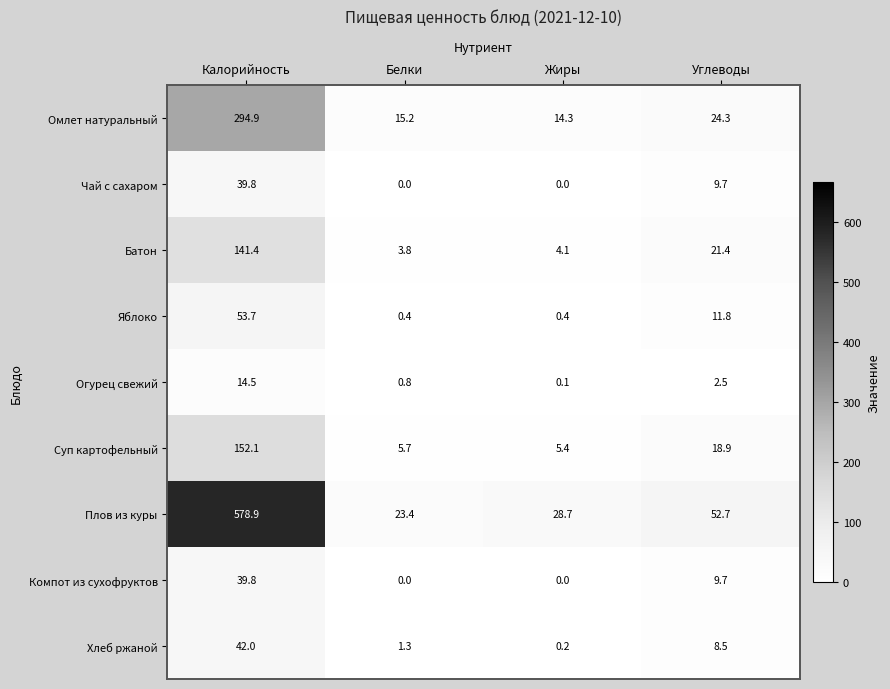

What is the spread (max minus min) of values at Белки?

23.4